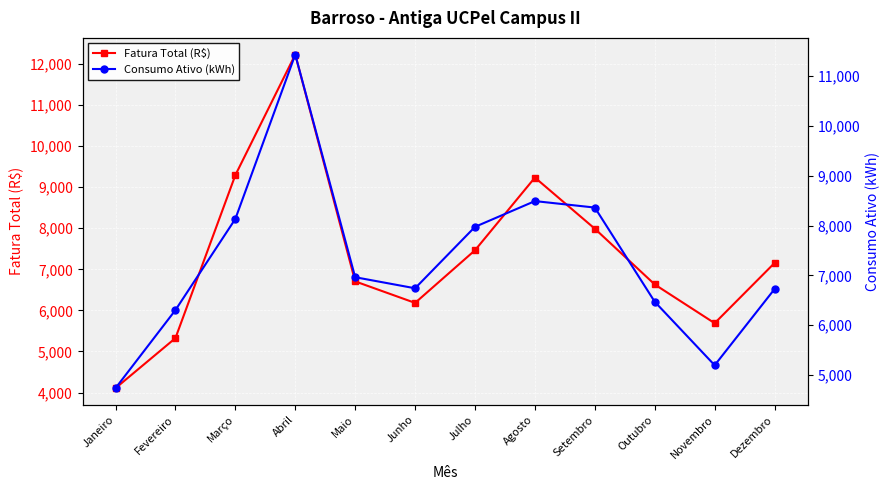

Which label corresponds to the largest value in the chart?

Abril